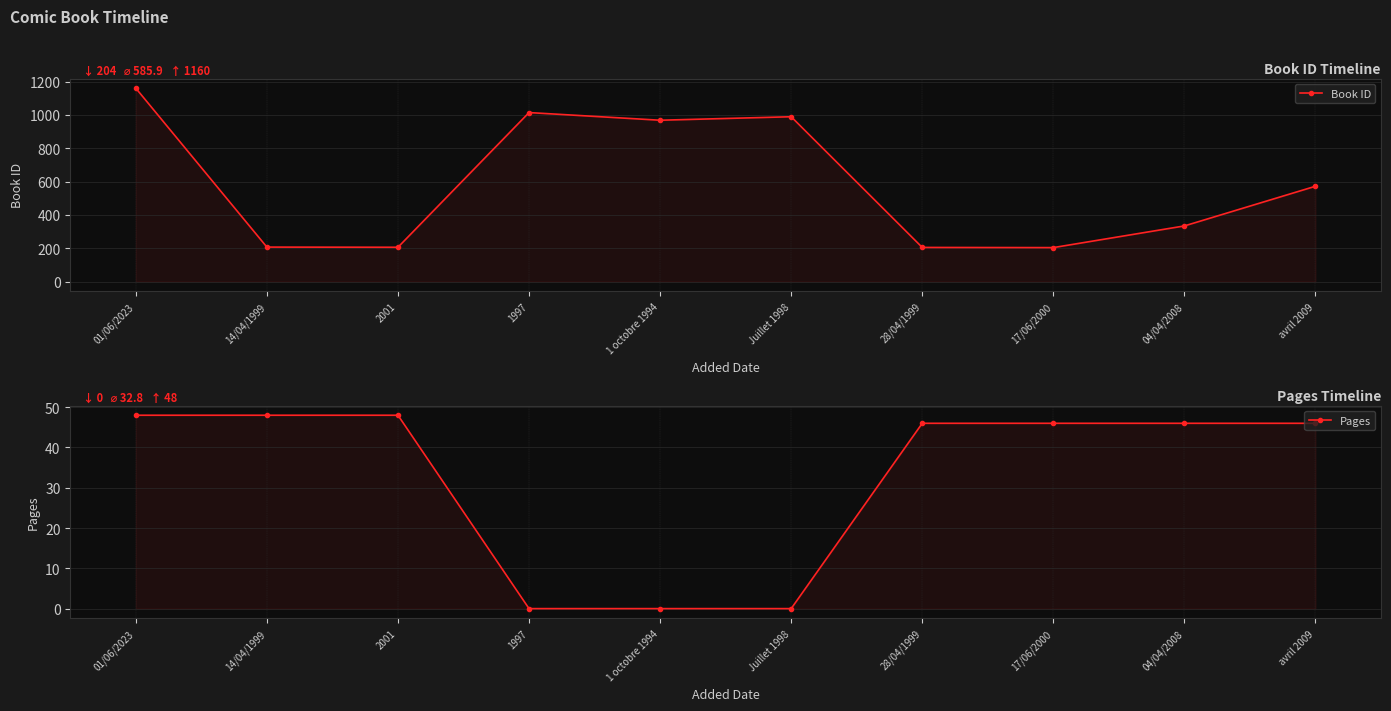

How many data points in Pages are less than 46?

3